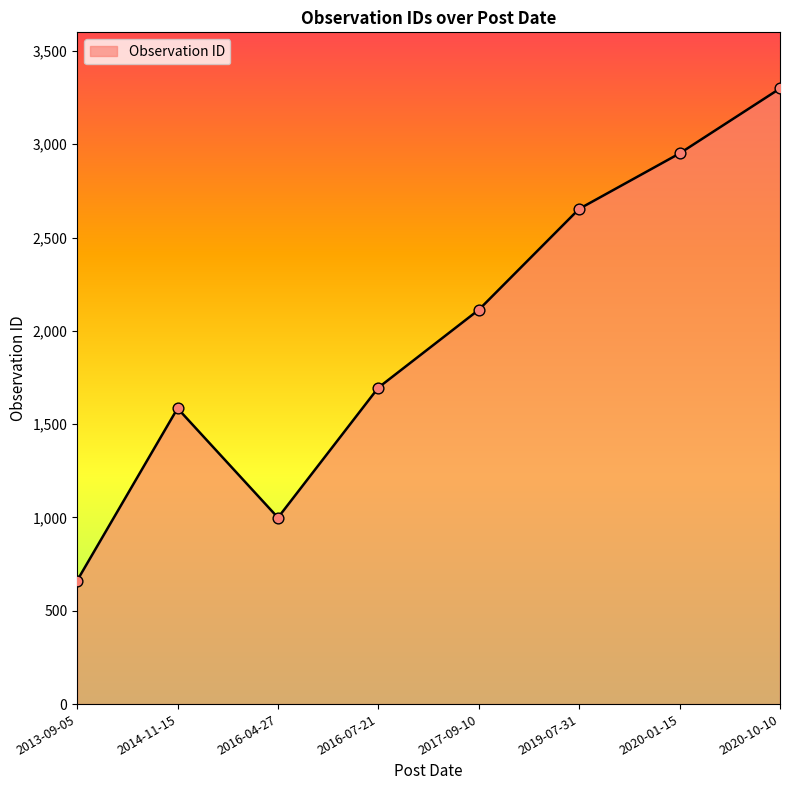

Approximately how many times larger is the value at 2016-04-27 compared to 2019-07-31?

0.4